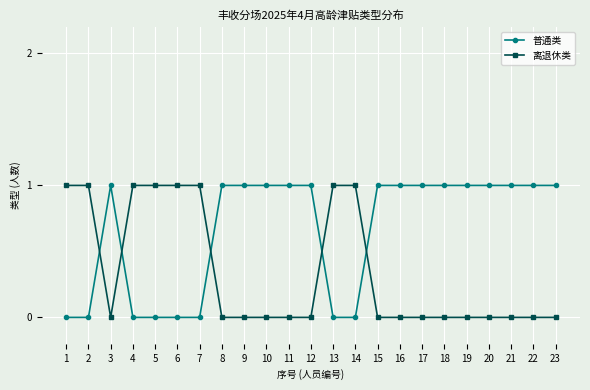

What are all the series names shown in the legend?

普通类, 离退休类